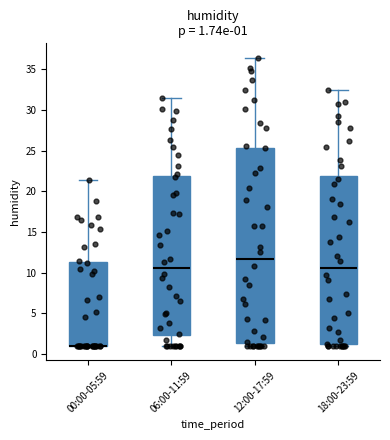

Comparing the boxes themselves (not the whiskers), which one is the tallest?

12:00-17:59